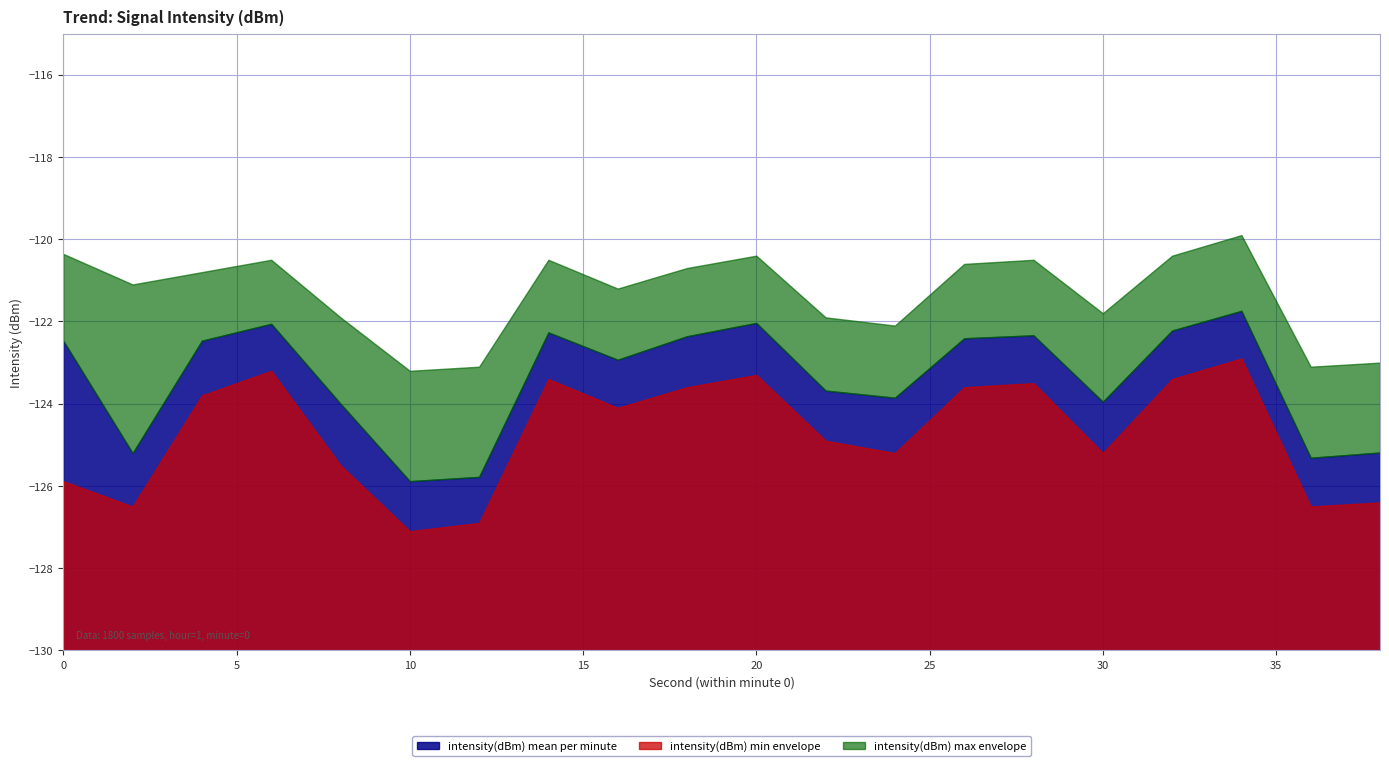

Reading right to left, extract all data points from this chart.

intensity(dBm) mean per minute: 38=-125.2	36=-125.3	34=-121.7	32=-122.2	30=-124.0	28=-122.3	26=-122.4	24=-123.9	22=-123.7	20=-122.0	18=-122.4	16=-122.9	14=-122.3	12=-125.8	10=-125.9	8=-124.0	6=-122.1	4=-122.5	2=-125.2	0=-122.5
intensity(dBm) min envelope: 38=-126.4	36=-126.5	34=-122.9	32=-123.4	30=-125.2	28=-123.5	26=-123.6	24=-125.2	22=-124.9	20=-123.3	18=-123.6	16=-124.1	14=-123.4	12=-126.9	10=-127.1	8=-125.5	6=-123.2	4=-123.8	2=-126.5	0=-125.9
intensity(dBm) max envelope: 38=-123.0	36=-123.1	34=-119.9	32=-120.4	30=-121.8	28=-120.5	26=-120.6	24=-122.1	22=-121.9	20=-120.4	18=-120.7	16=-121.2	14=-120.5	12=-123.1	10=-123.2	8=-121.9	6=-120.5	4=-120.8	2=-121.1	0=-120.4